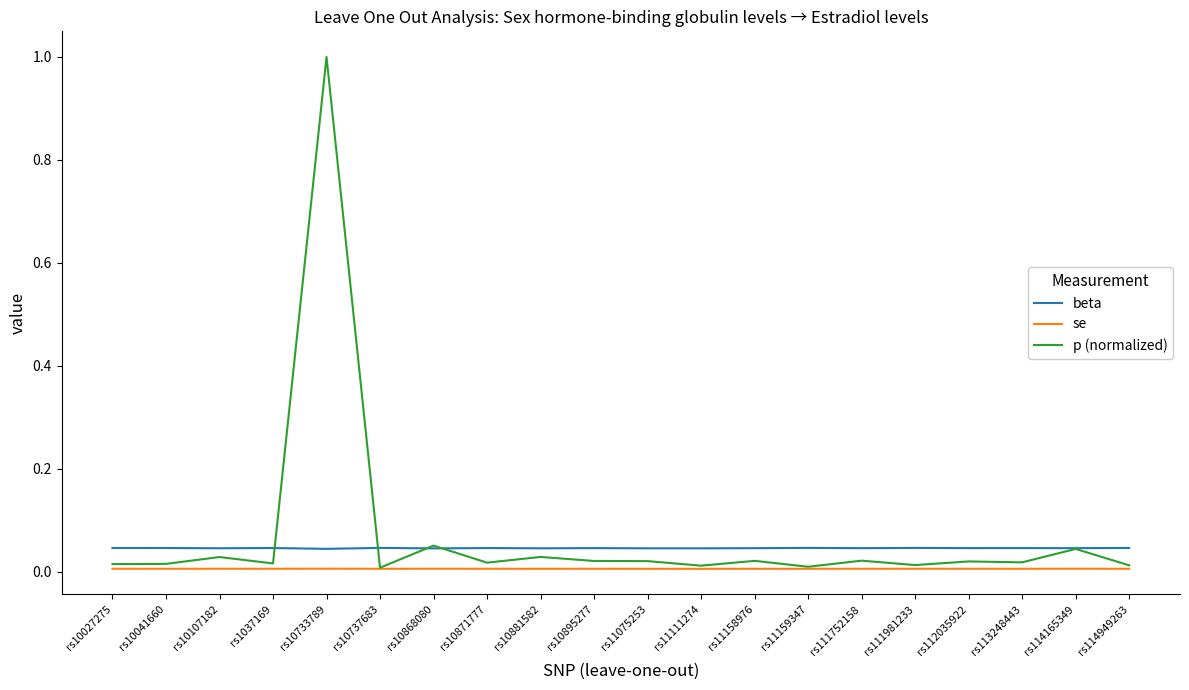

Which series has the largest range (max minus min)?

p (normalized)